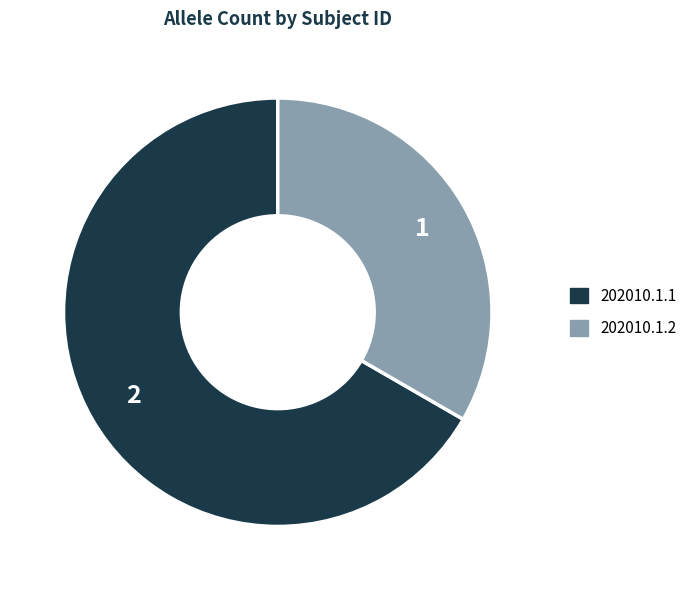

Is there any slice that represents more than half of the pie?

Yes